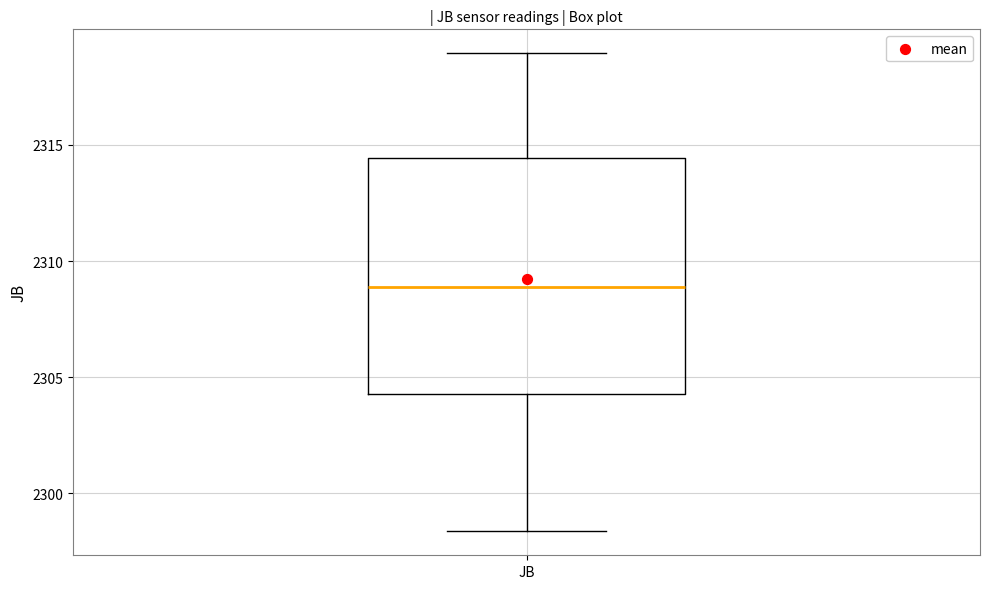

Read this box plot against the y-axis: the position of the median line, the range covered by the box, and the ends of both whiskers. The values are not printed on the chart, so give them approximately, as read against the axis.

median 2309.0, box 2304.5 to 2314.5, whiskers 2298.5 to 2319.0